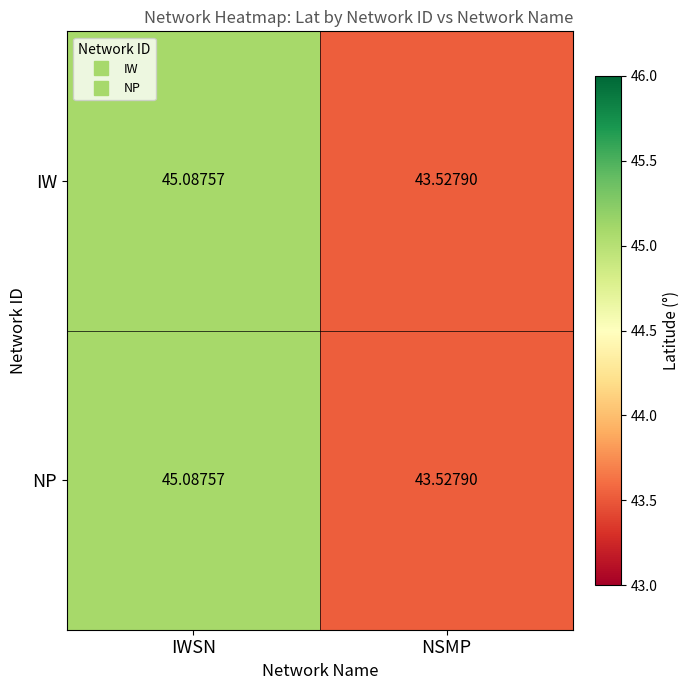

At which label does IW first exceed 45?

IWSN